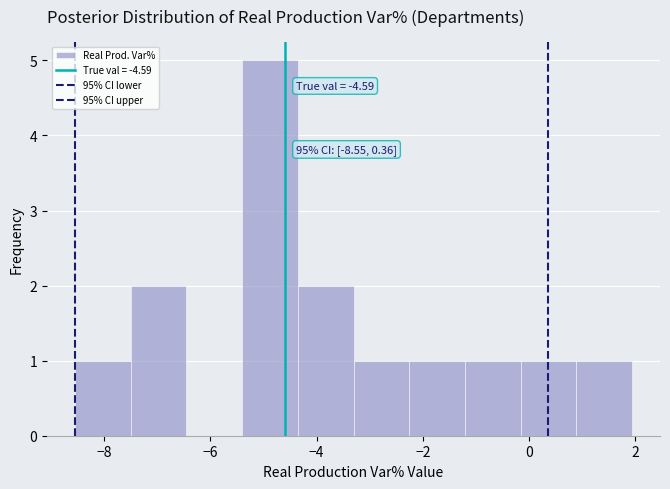

Over which range of the x-axis is the bar tallest?

-5.4 to -4.4